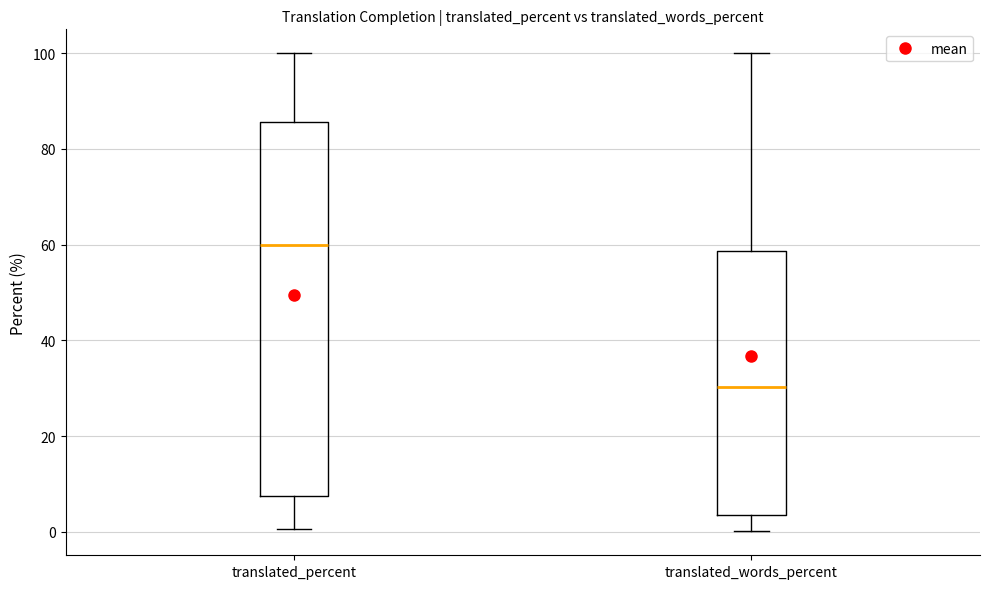

Which box's median line is the lowest?

translated_words_percent